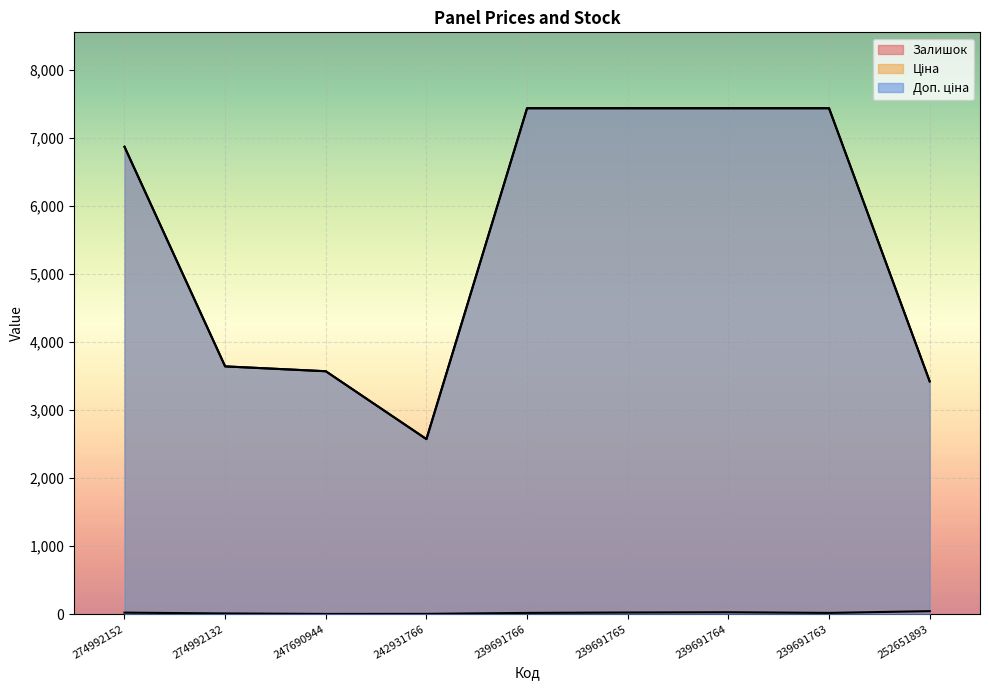

How many lines are shown in the chart?

3